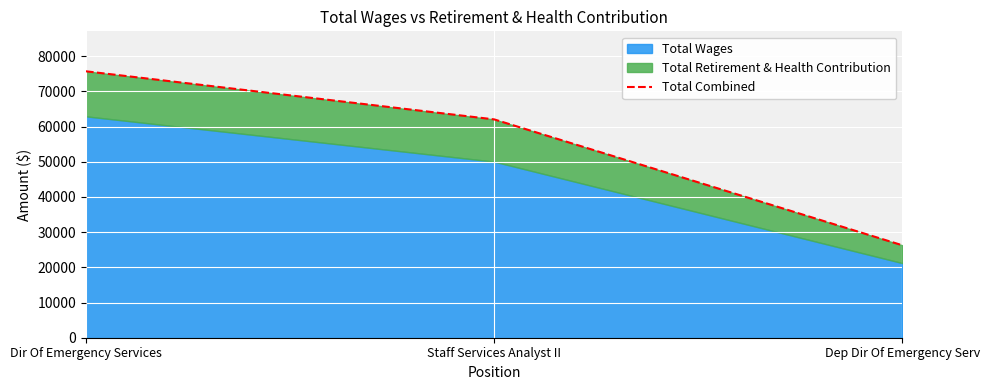

At which label is the value closest to 50980?

Staff Services Analyst II